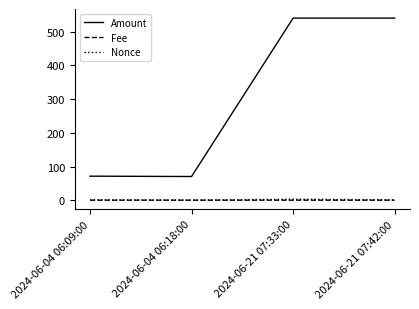

True or false: Fee has a value of 0.0 at 2024-06-04 06:09:00.

True